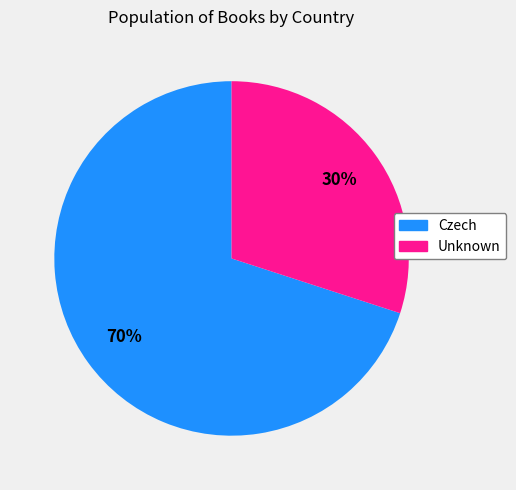

Is Czech the majority of the pie?

Yes